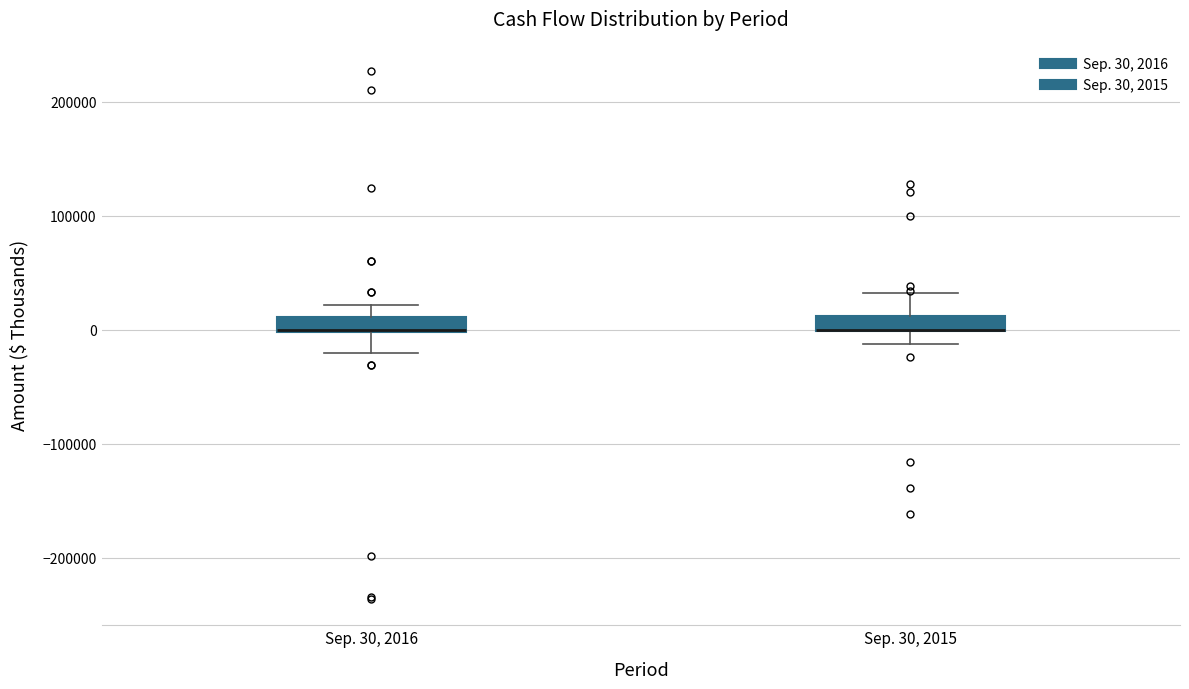

Where is the lower edge of the box for Sep. 30, 2015 on the y-axis? The values are not printed on the chart, so give them approximately, as read against the axis.

0